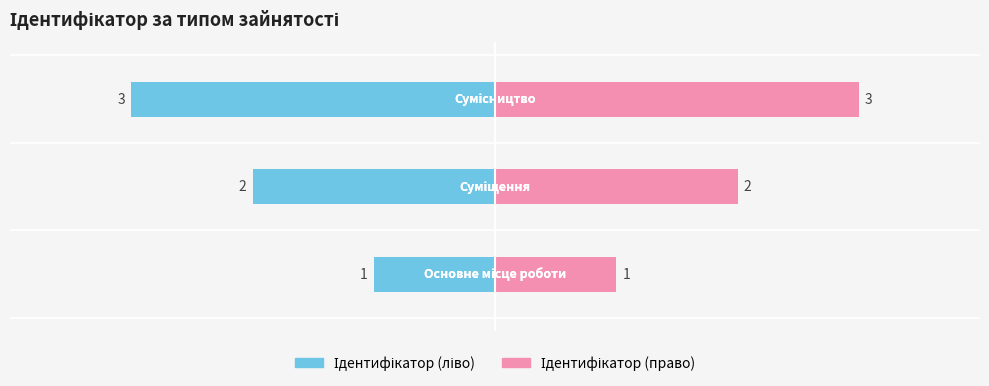

List the series in order of their overall mean, highest first.

Ідентифікатор (право), Ідентифікатор (ліво)